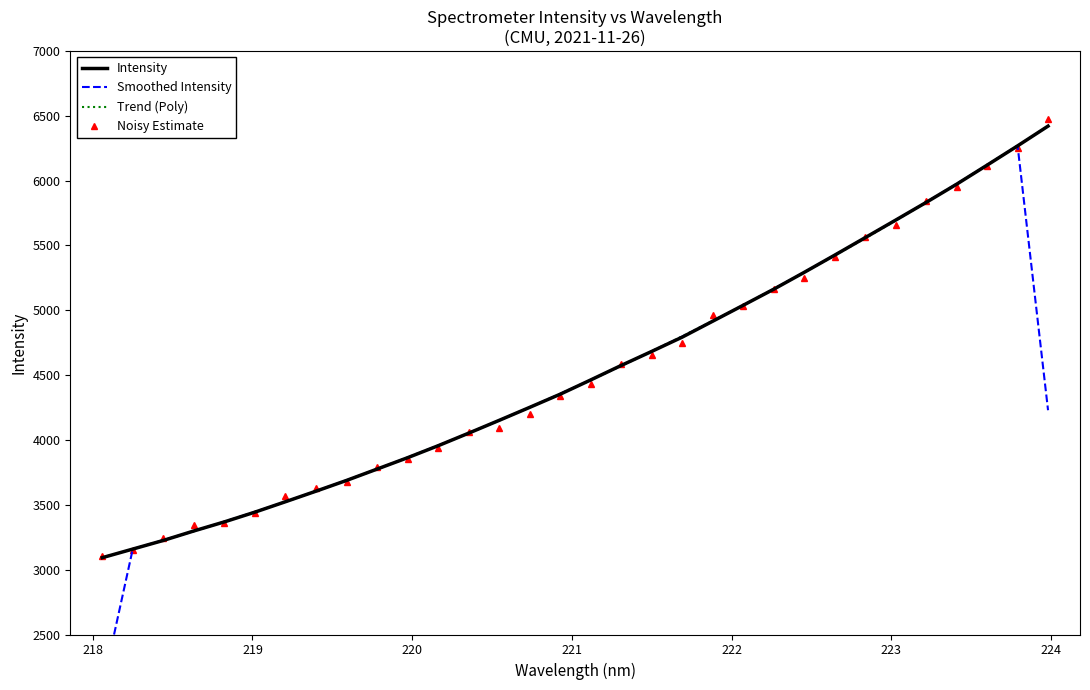

What is the greatest value displayed?

6476.0